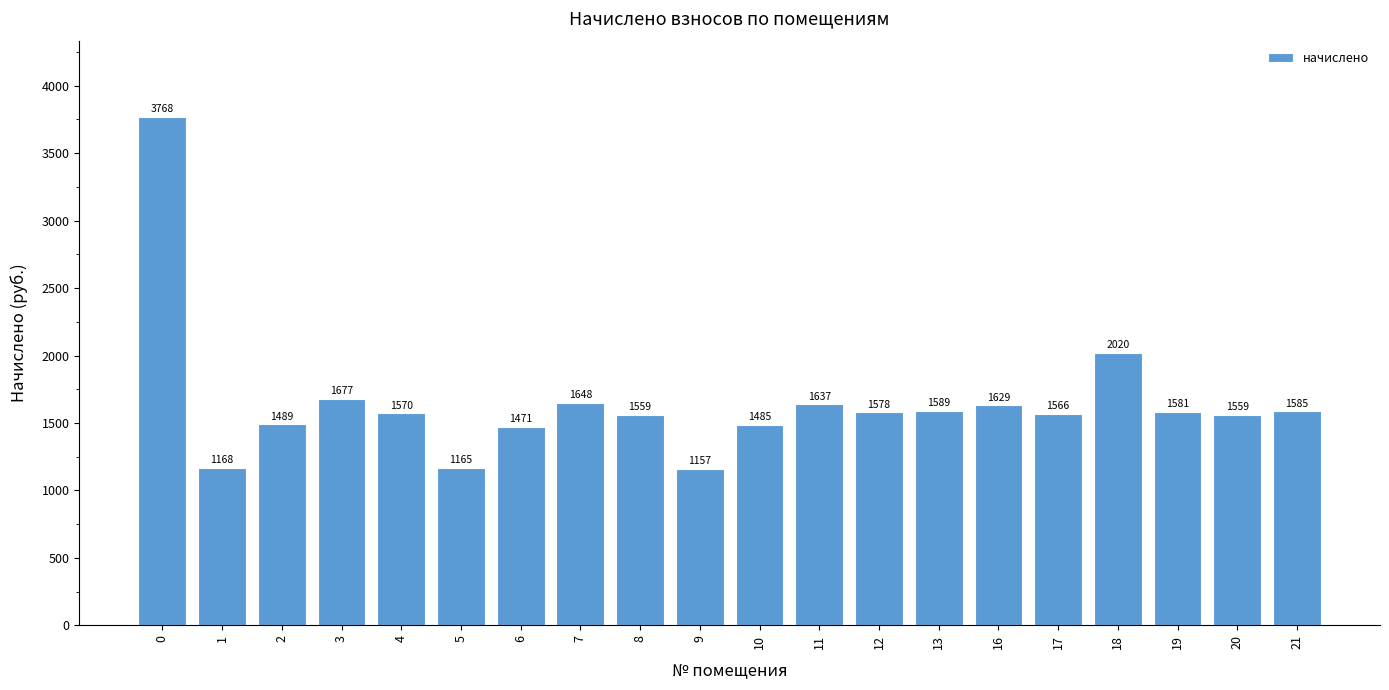

Is it true that the value at 13 is 1589.1?

True